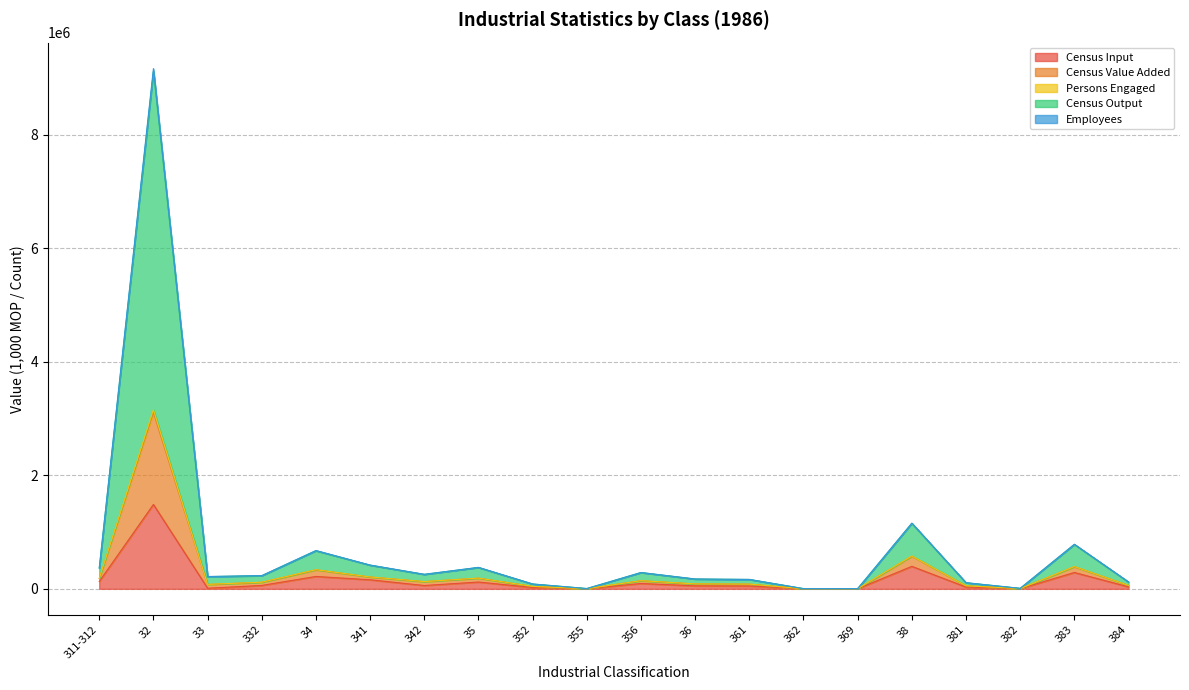

What is the maximum value for Census Input?

1485512